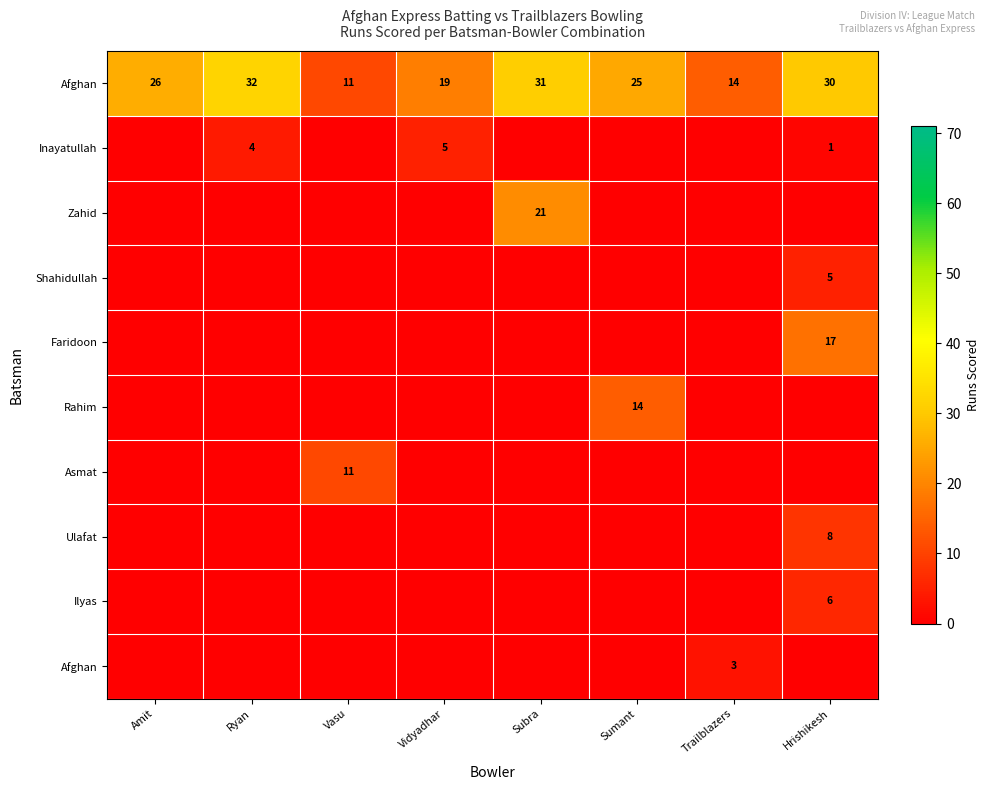

How many series are shown in this chart?

10